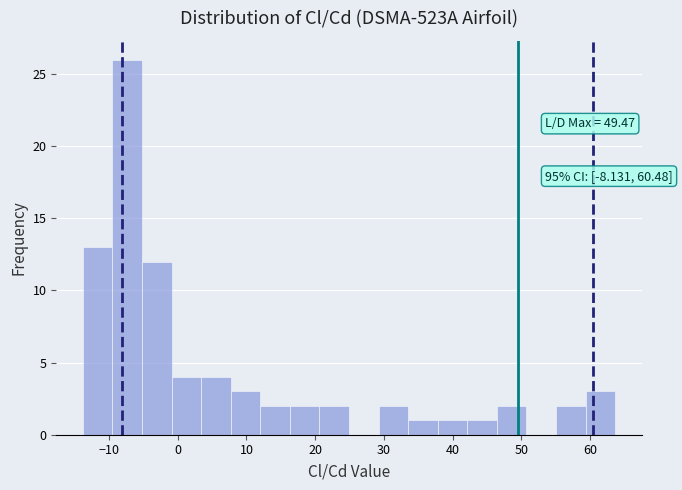

Which range on the x-axis has the tallest bar?

-9 to -5